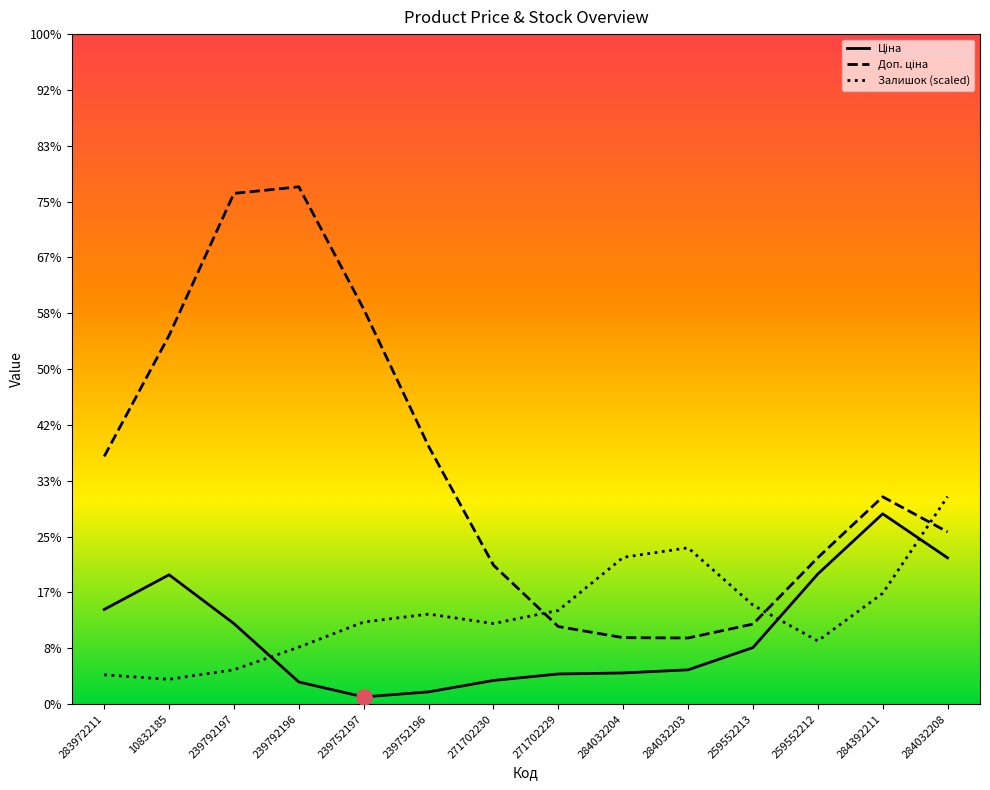

At how many categories does at least one series exceed 8125?

2